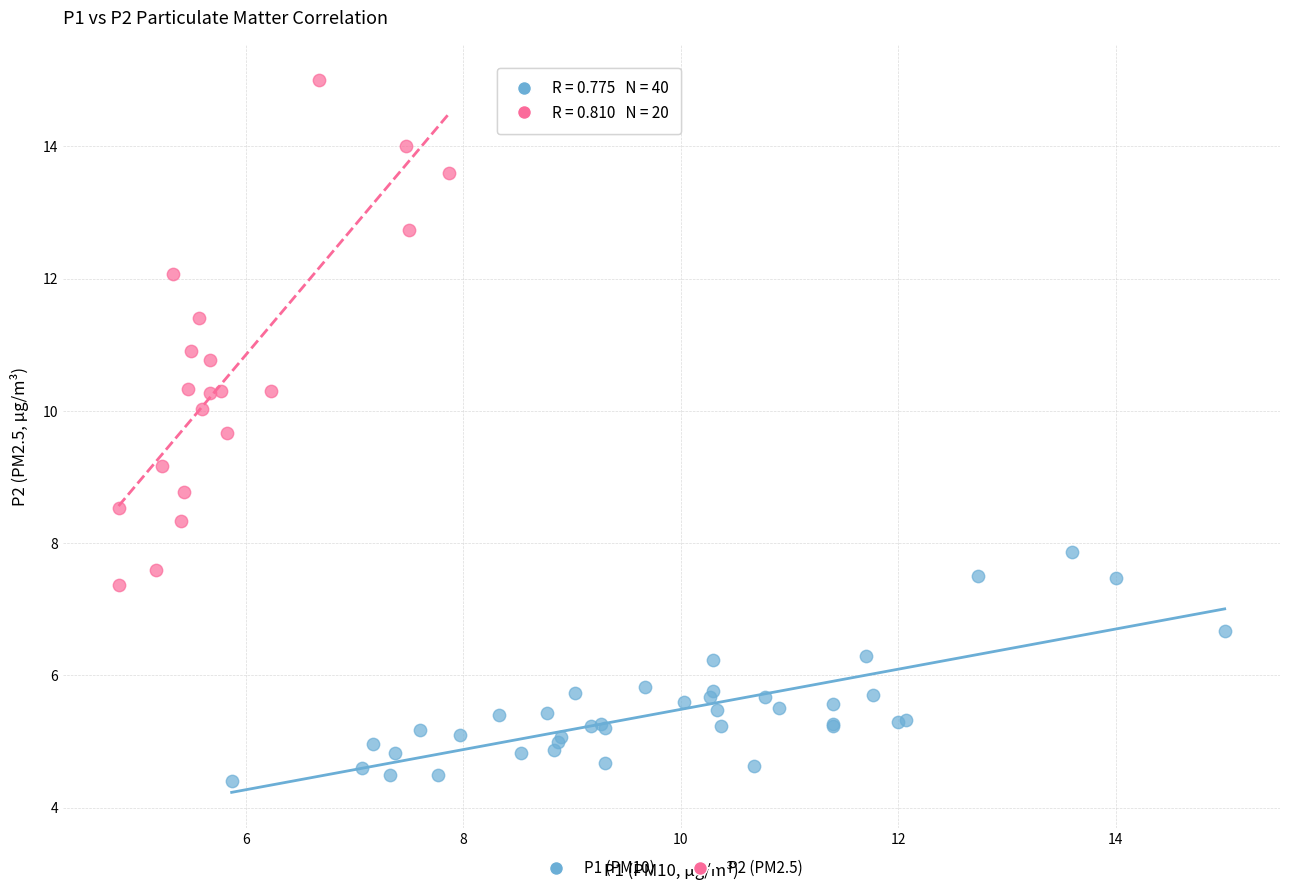

Which series has the largest Y range (max minus min)?

P2 (PM2.5)